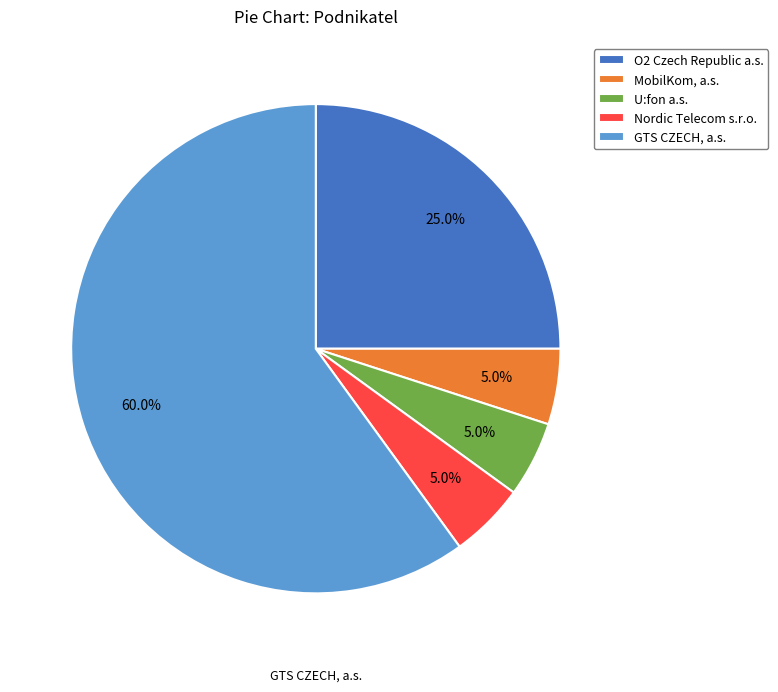

Which slice is the largest?

GTS CZECH, a.s.